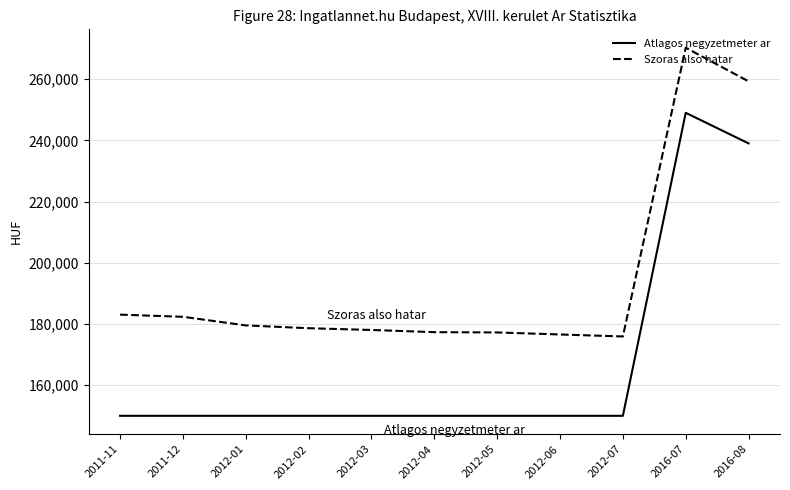

Does the chart have visible grid lines?

Yes